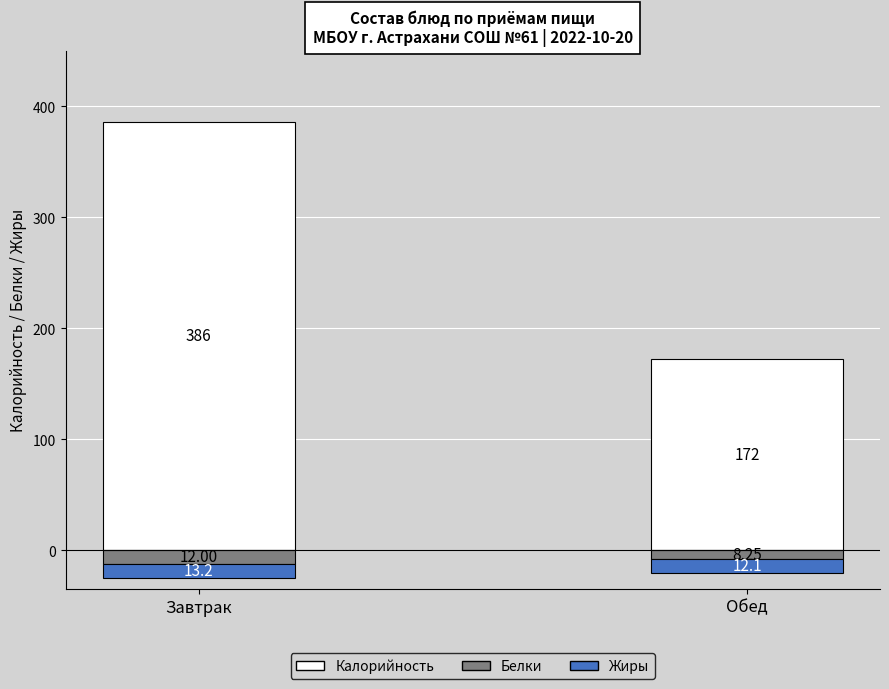

What are all the series names shown in the legend?

Калорийность, Белки, Жиры